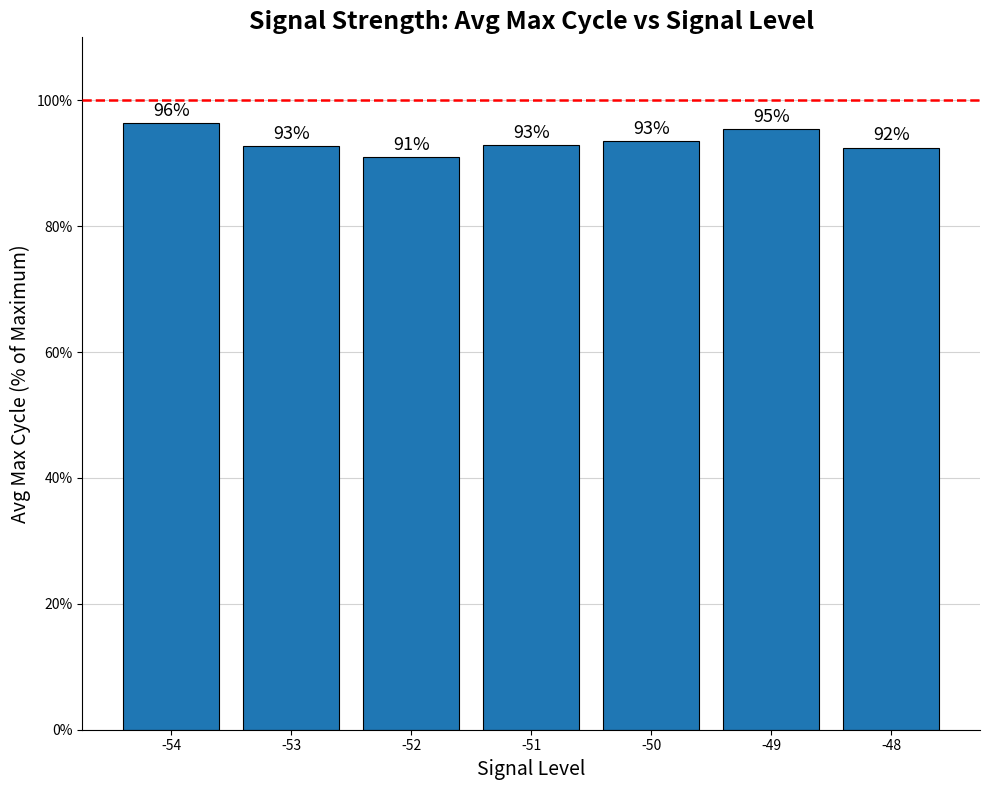

The chart shows a value of 130.8 at -48. True or false?

False